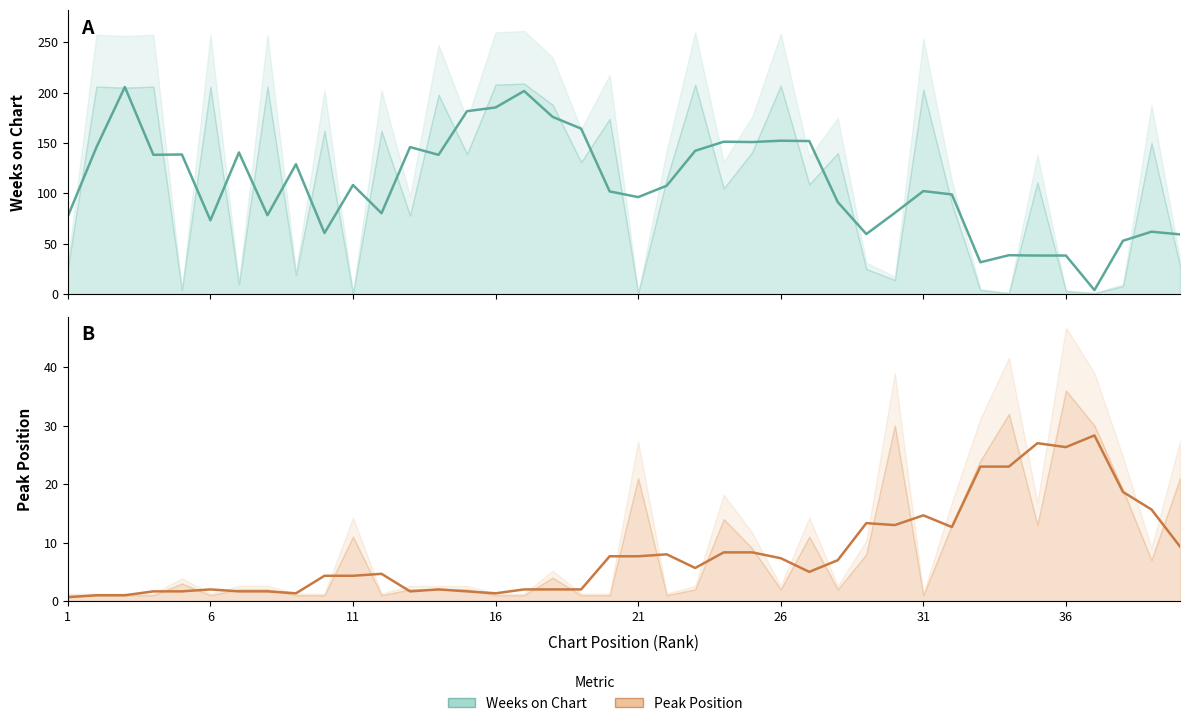

How many interior local valleys does the Weeks on Chart series have?

11